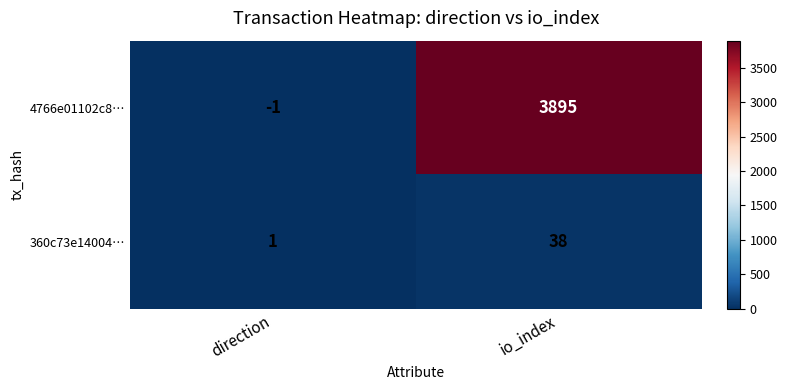

Reading left to right, list all the values displayed in this chart.

4766e01102c8…: -1	3895
360c73e14004…: 1	38